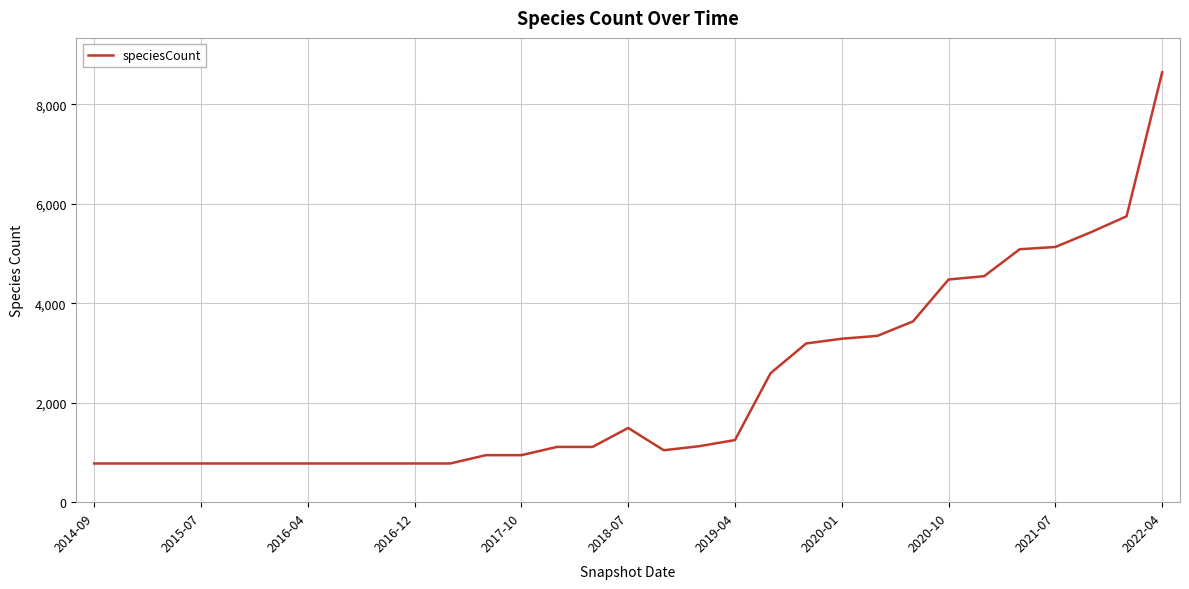

What is the smallest value displayed?

778